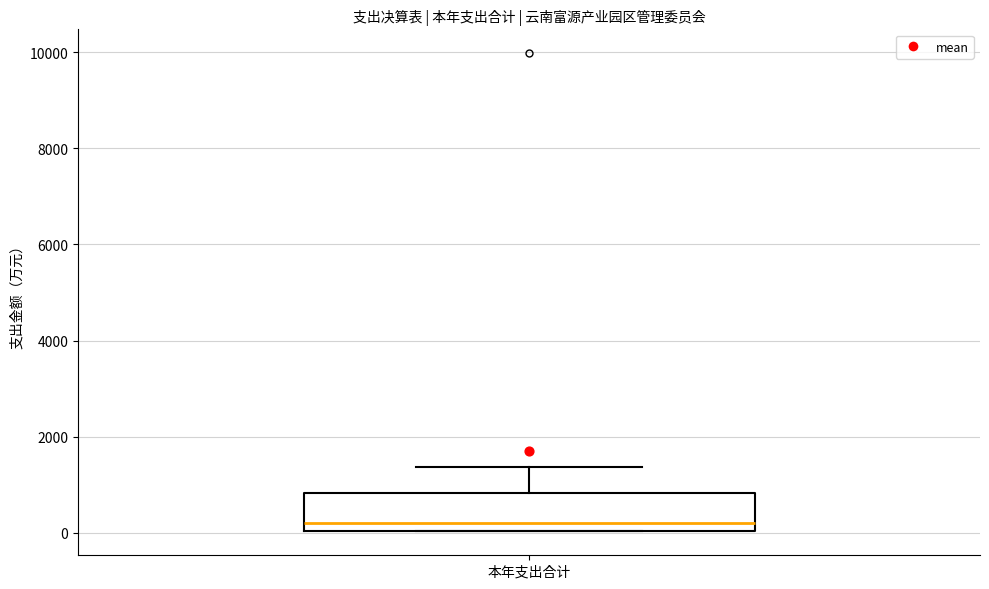

Transcribe this box plot: give where the median line is, the range the box spans, and where the two whiskers end, as read against the y-axis. The values are not printed on the chart, so give them approximately, as read against the axis.

median 200, box 0 to 800, whiskers 0 to 1400